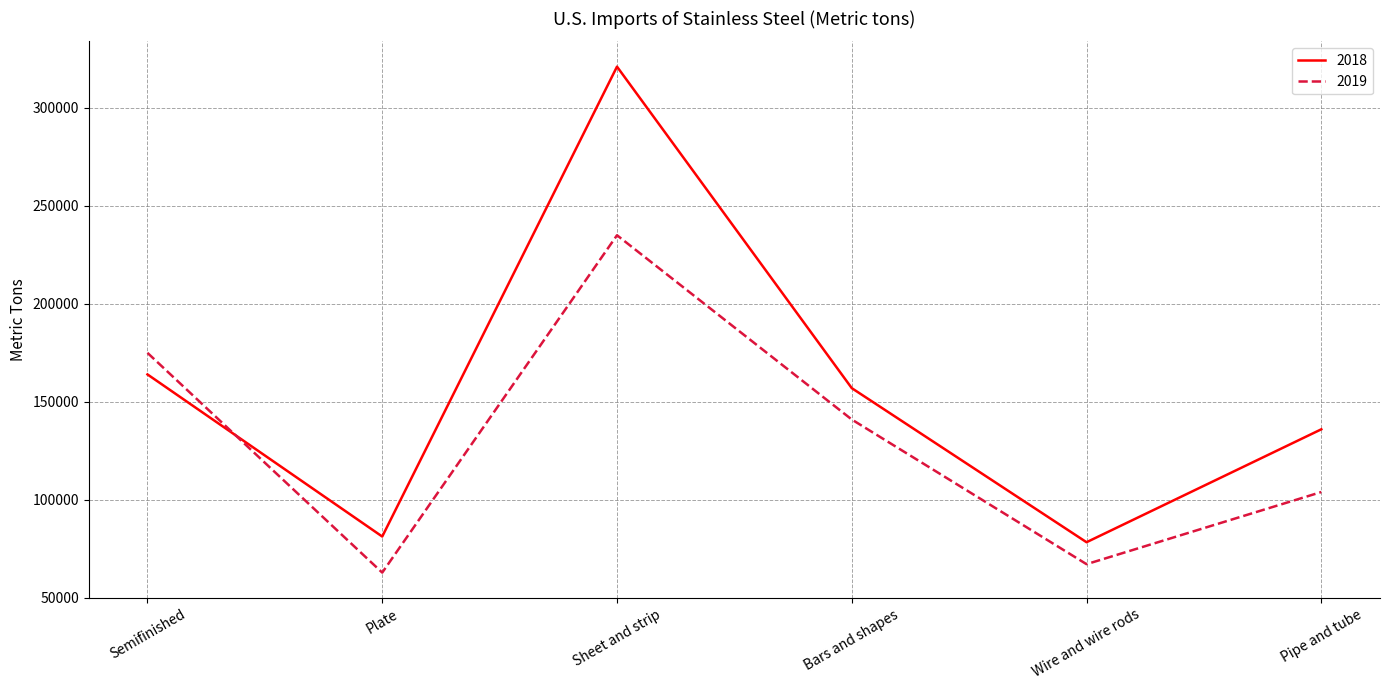

Reading right to left, transcribe all the data shown in this chart.

2018: Pipe and tube=136000	Wire and wire rods=78400	Bars and shapes=157000	Sheet and strip=321000	Plate=81300	Semifinished=164000
2019: Pipe and tube=104000	Wire and wire rods=67200	Bars and shapes=141000	Sheet and strip=235000	Plate=62900	Semifinished=175000